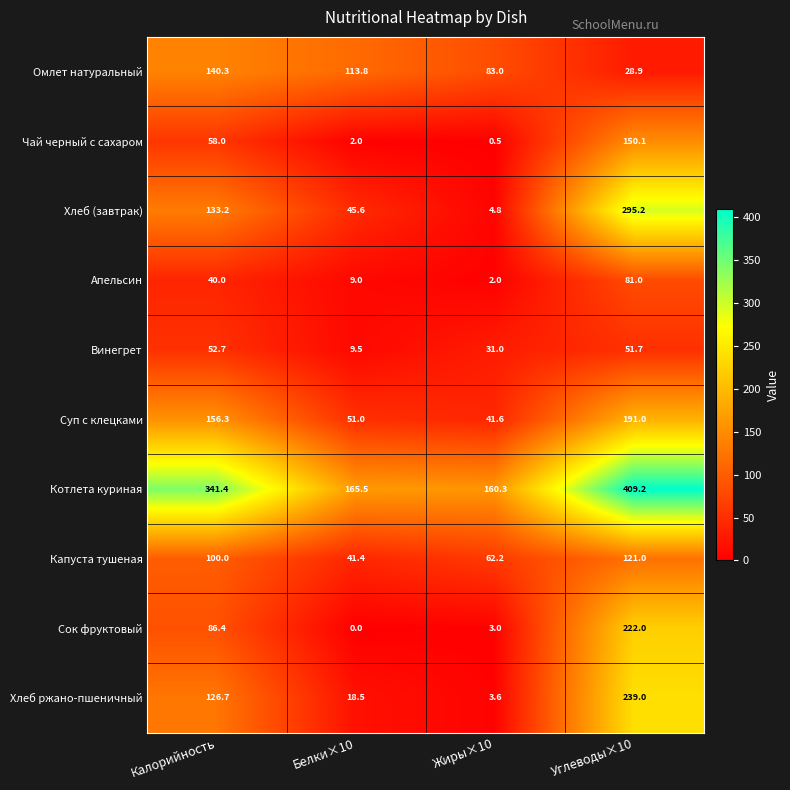

Where is Хлеб (завтрак) nearest to the value 150?

Калорийность